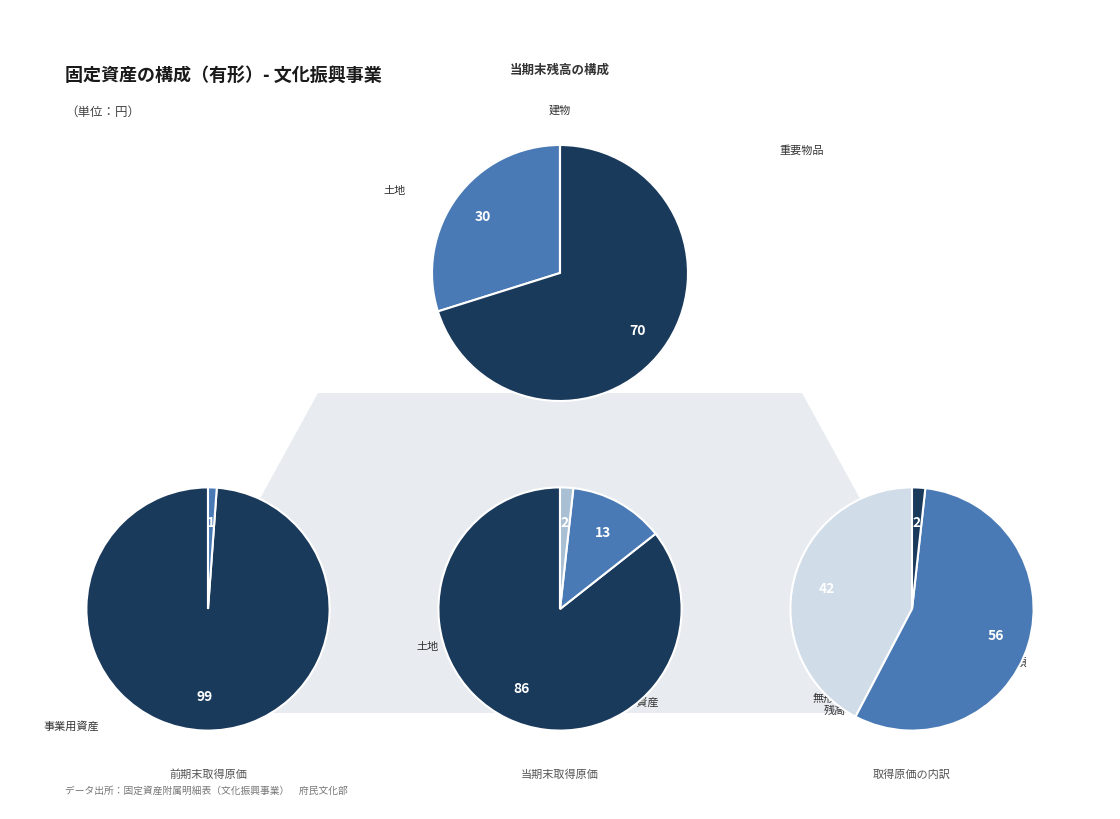

Count the number of slices in the pie.

6